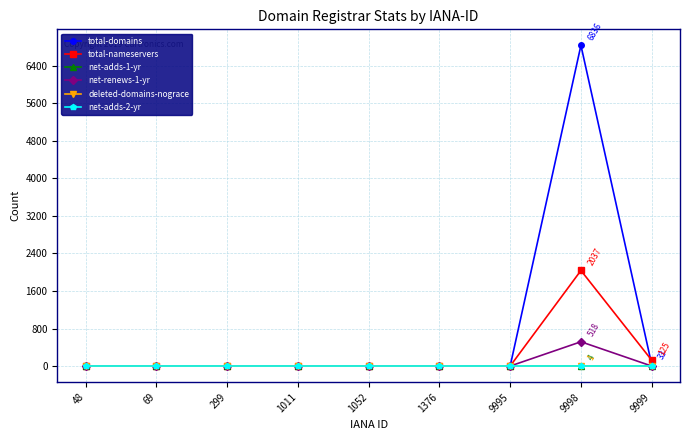

What are all the series names shown in the legend?

total-domains, total-nameservers, net-adds-1-yr, net-renews-1-yr, deleted-domains-nograce, net-adds-2-yr